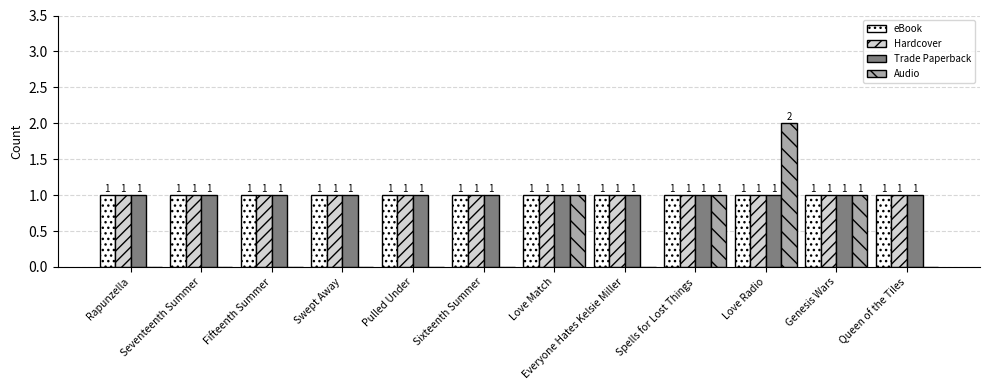

What are all the series names shown in the legend?

eBook, Hardcover, Trade Paperback, Audio